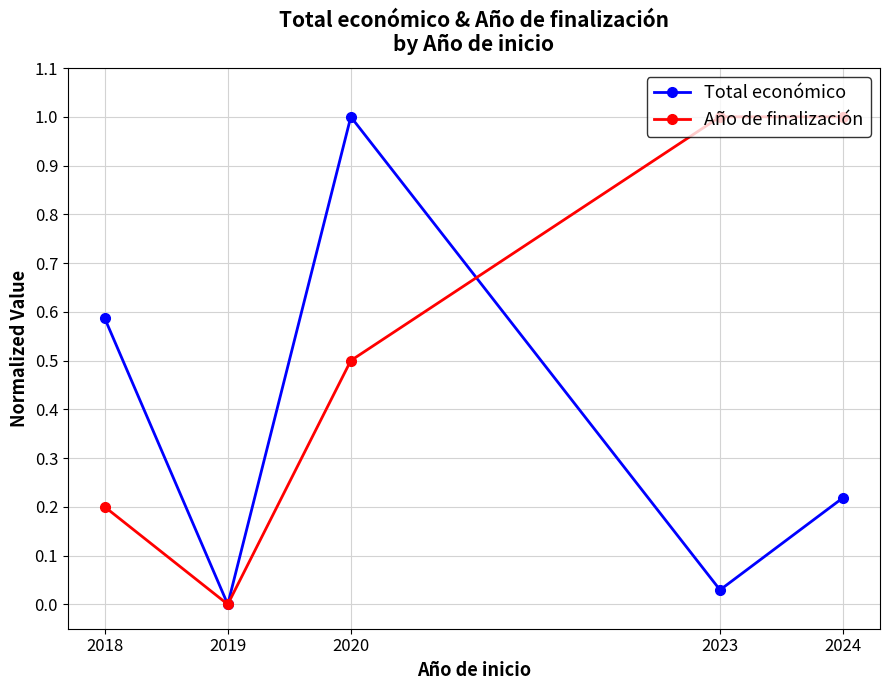

Which series has the largest total across all categories?

Año de finalización